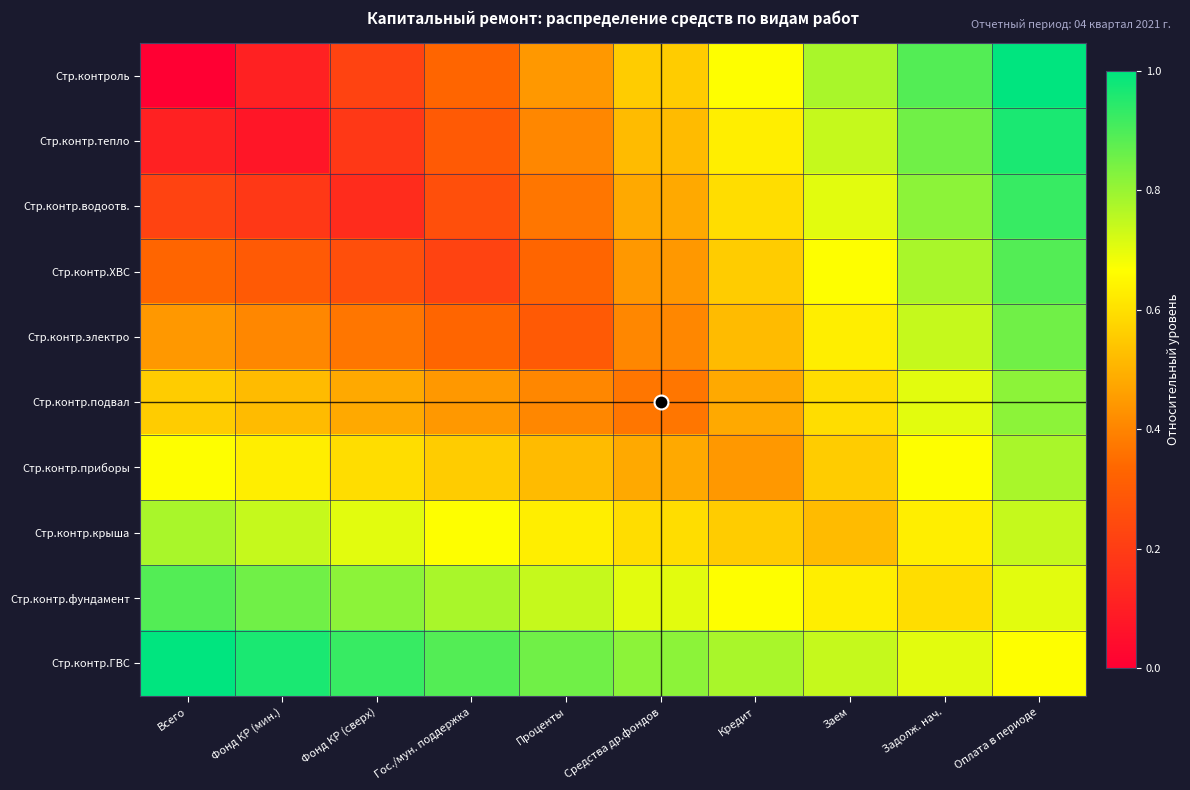

Which series has the largest range (max minus min)?

Стр.контроль